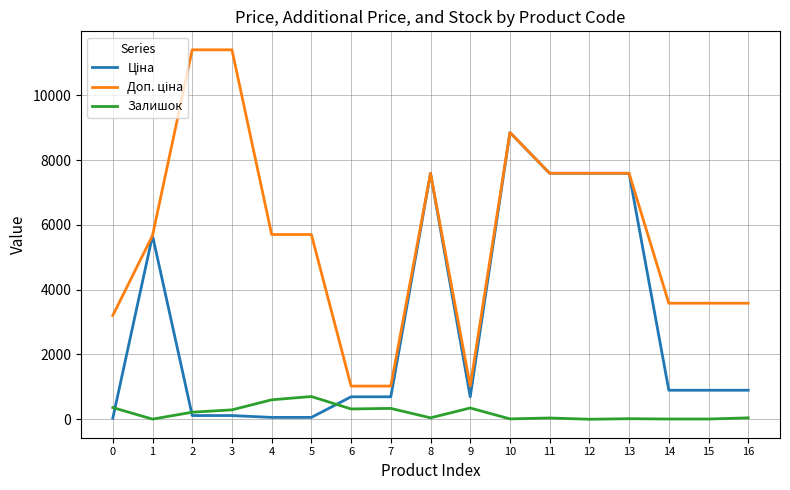

What is the total value across all series at 6?

2036.3